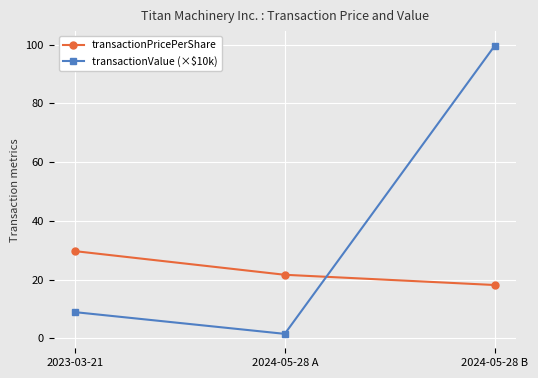

At 2024-05-28 B, list the series in order from smallest to largest.

transactionPricePerShare, transactionValue (×$10k)